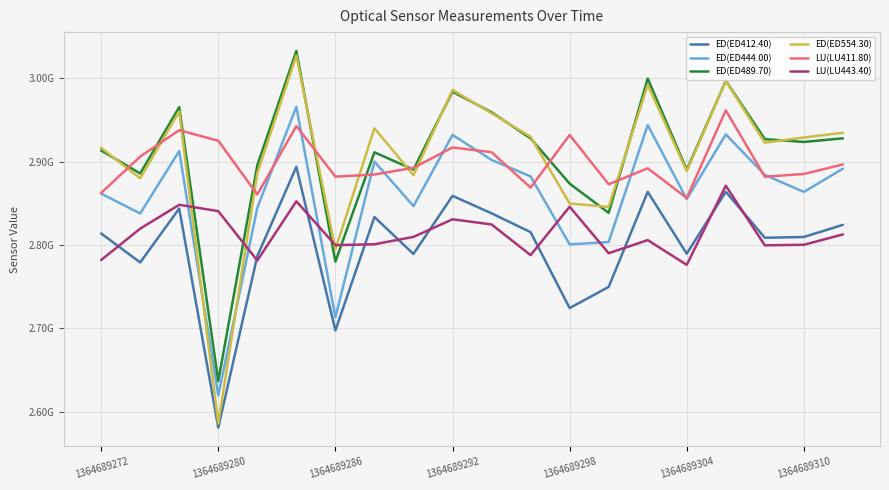

In LU(LU443.40), how many points are lower than both neighbors (excluding endpoints)?

6